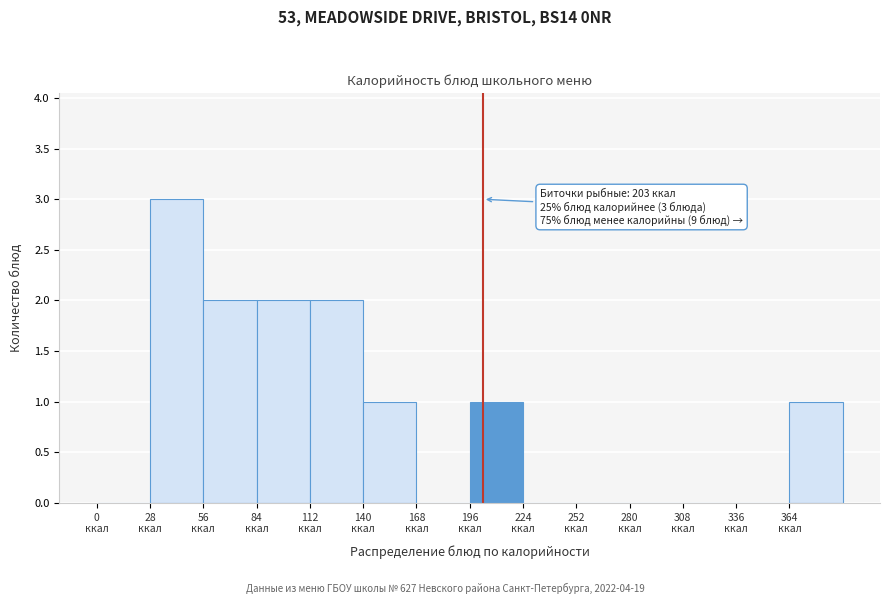

Which range on the x-axis has the tallest bar?

28 to 56